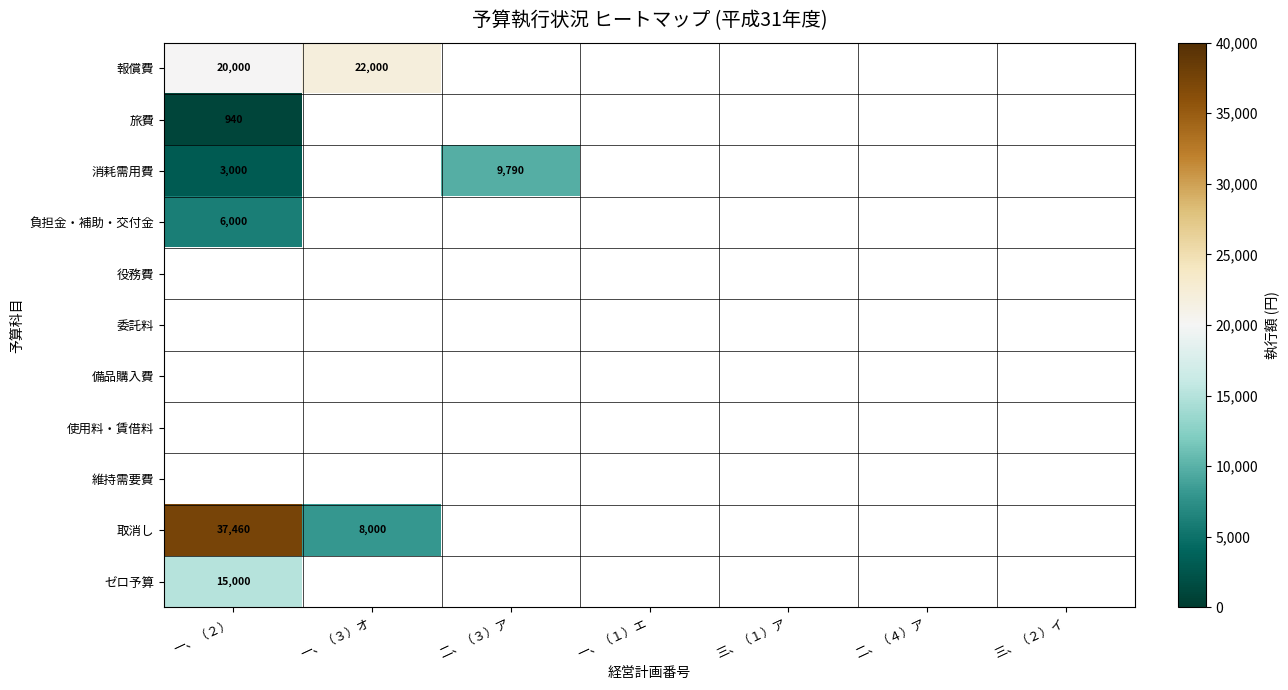

The value of 消耗需用費 at 二、（３）ア is 9790. True or false?

True